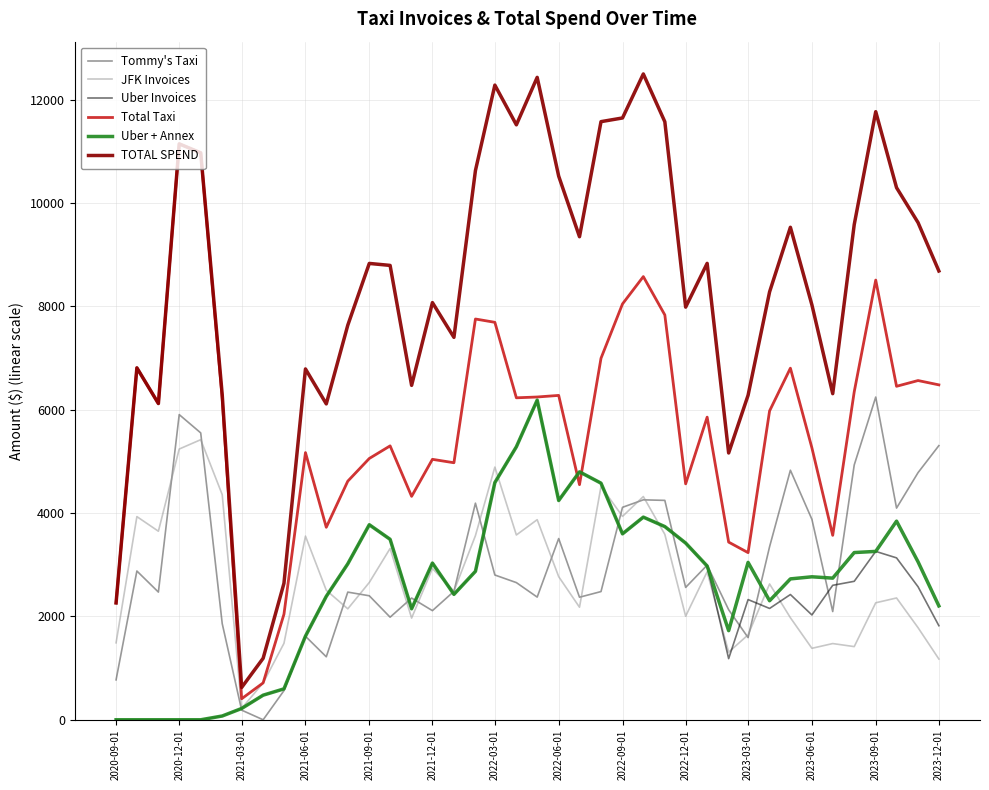

True or false: TOTAL SPEND and Uber Invoices intersect in this chart.

False